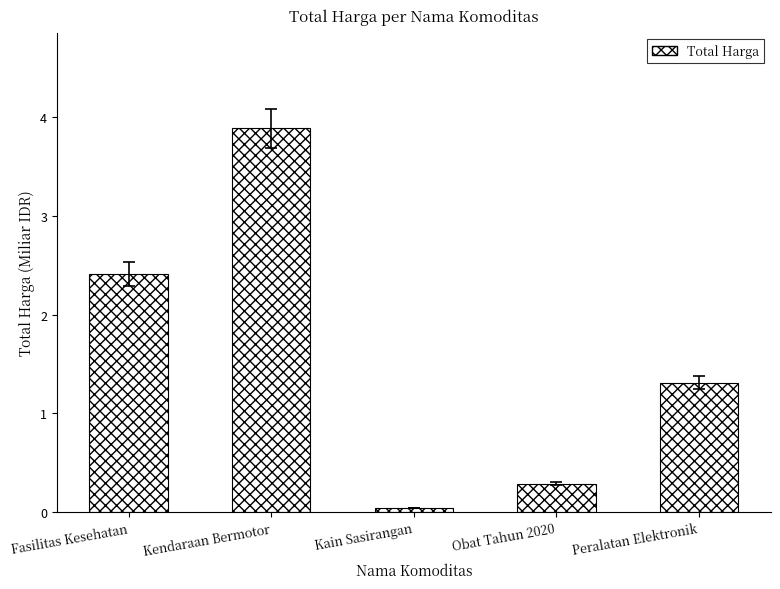

Are the bars grouped side by side (vs. stacked)?

No